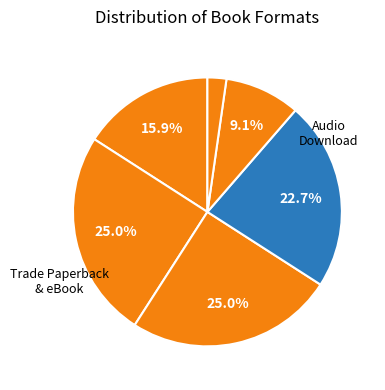

How many segments does this pie chart have?

6